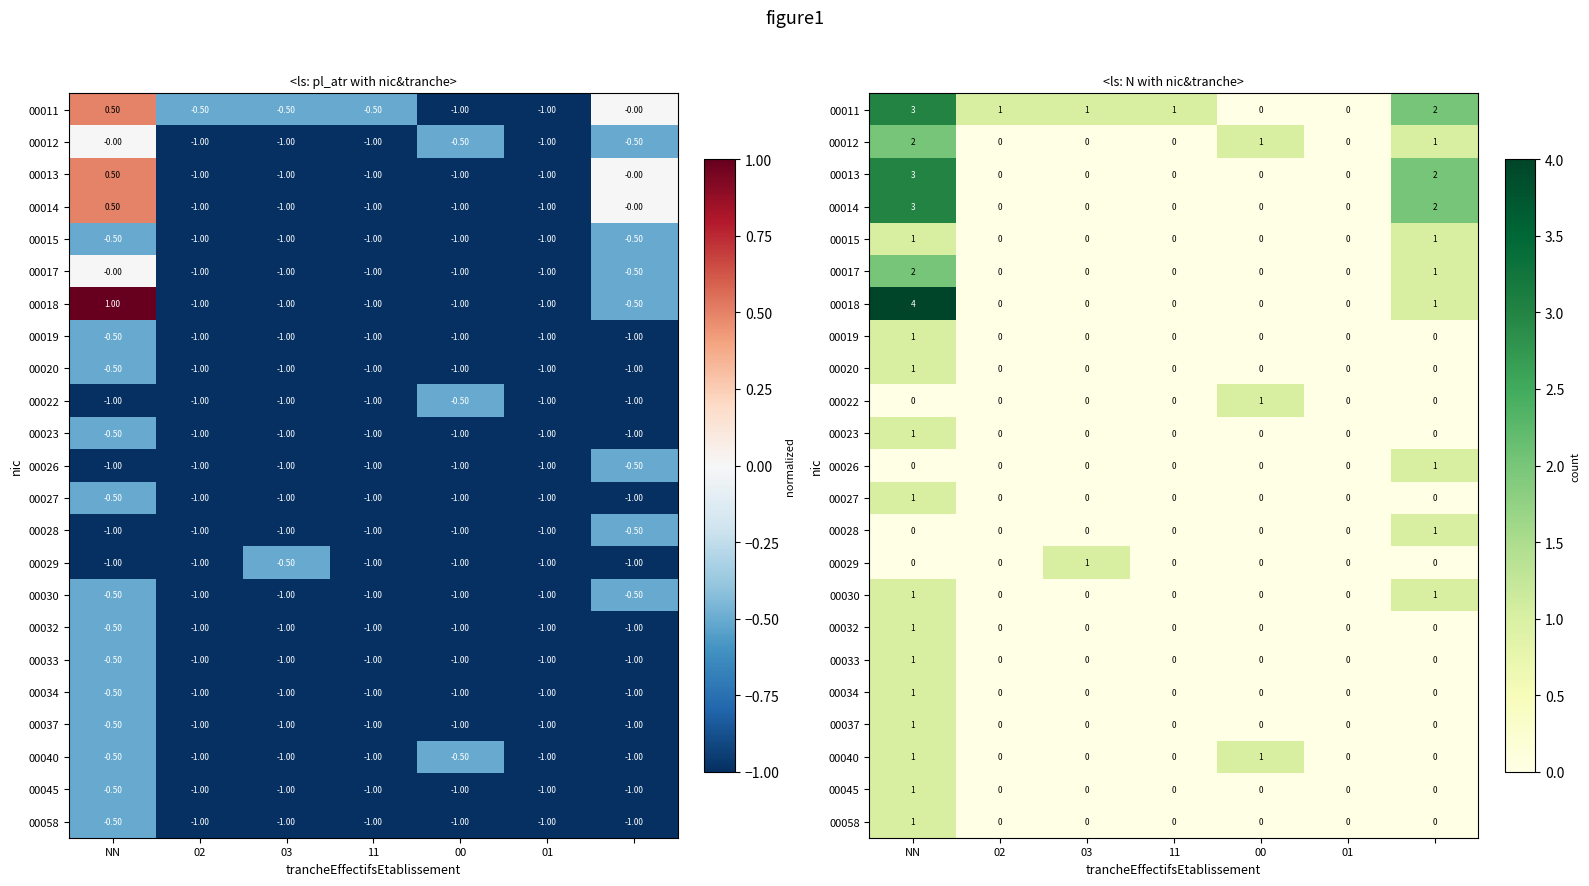

The 00018 series shows 2 at 01. True or false?

False